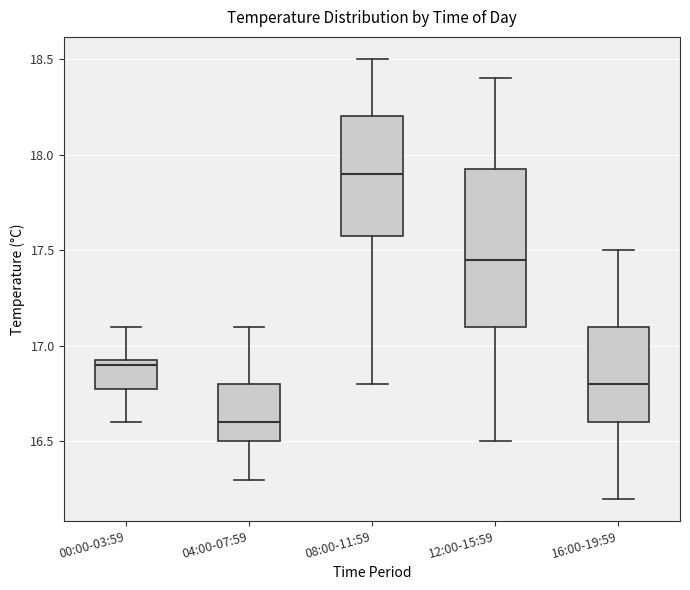

Which box is the tallest, from its lower edge to its upper edge?

12:00-15:59